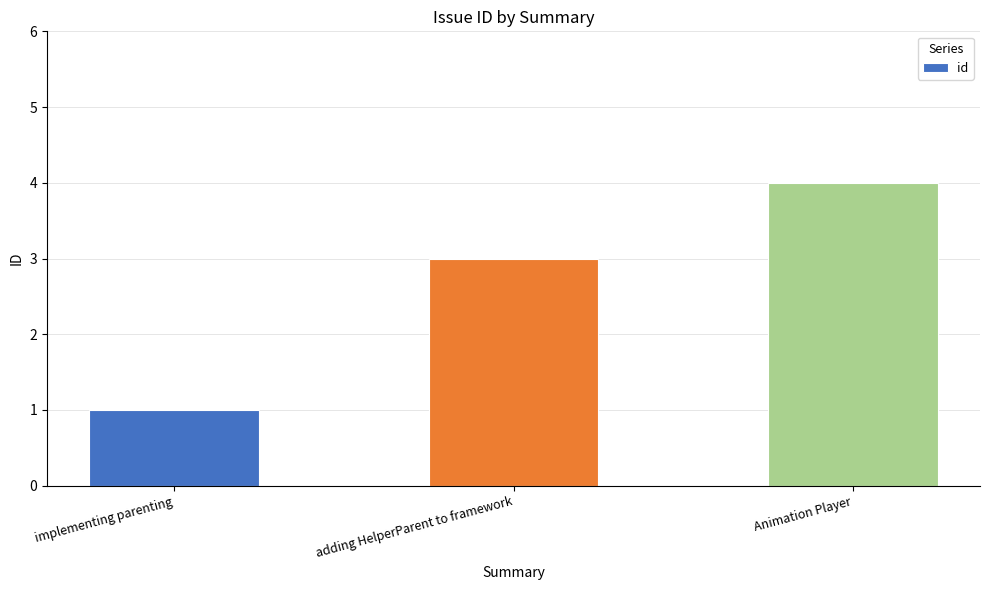

Between Animation Player and implementing parenting, which is larger?

Animation Player